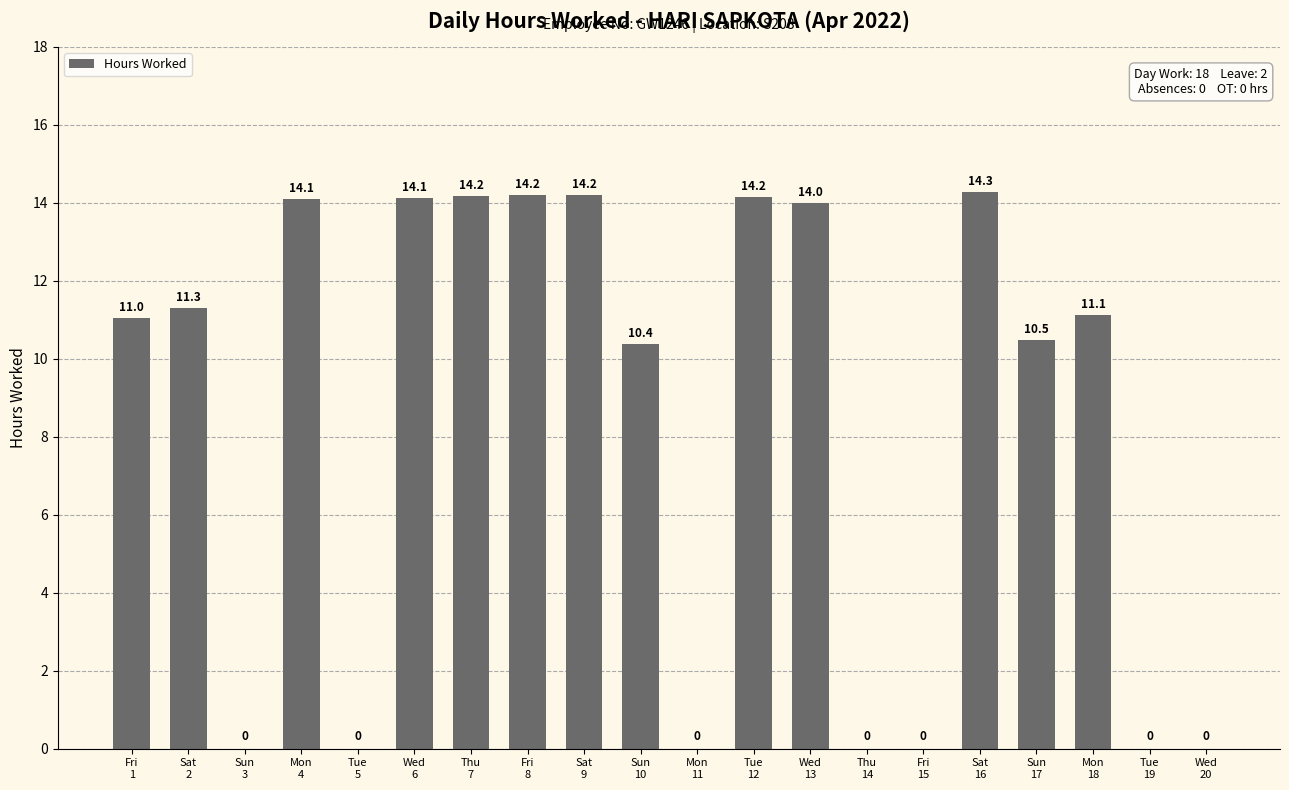

How many values are above zero?

13